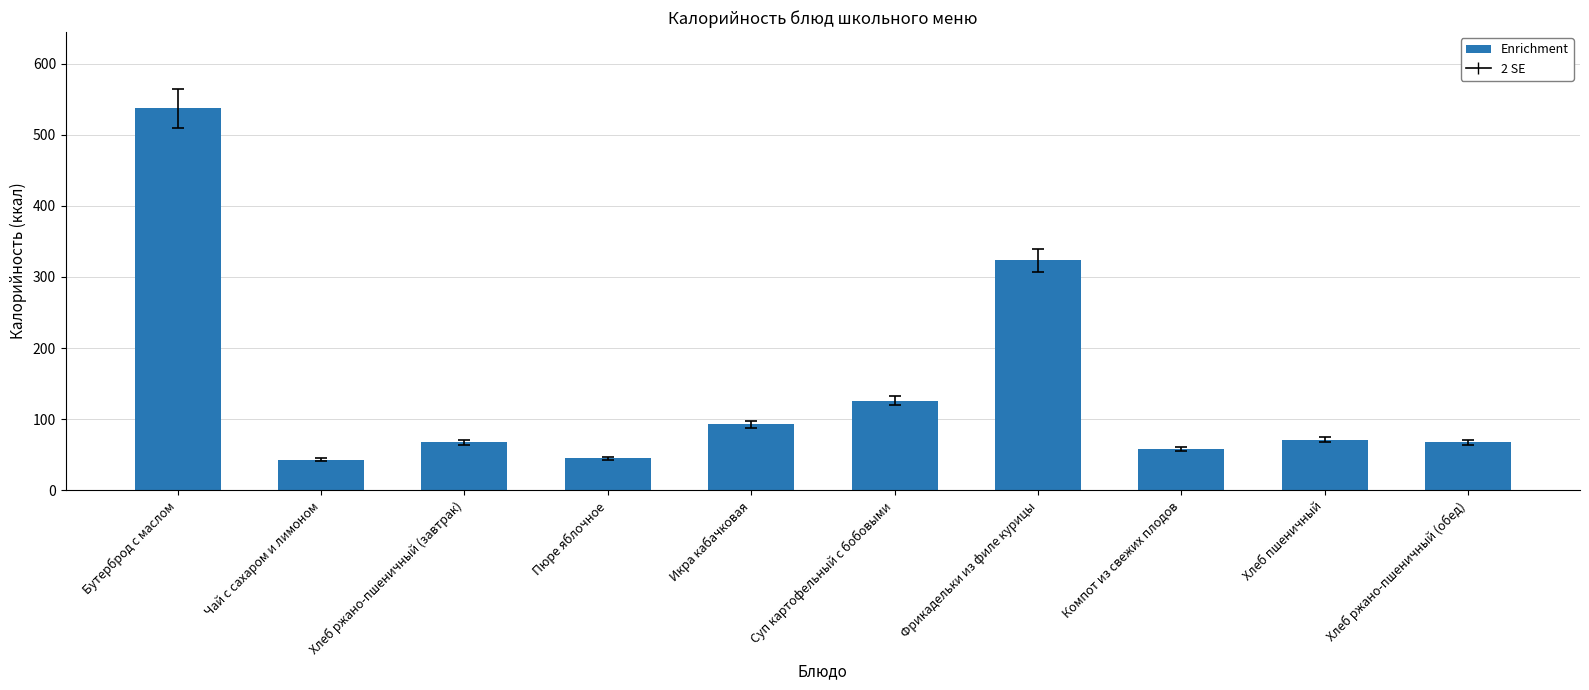

The chart shows a value of 467.3 at Фрикадельки из филе курицы. True or false?

False